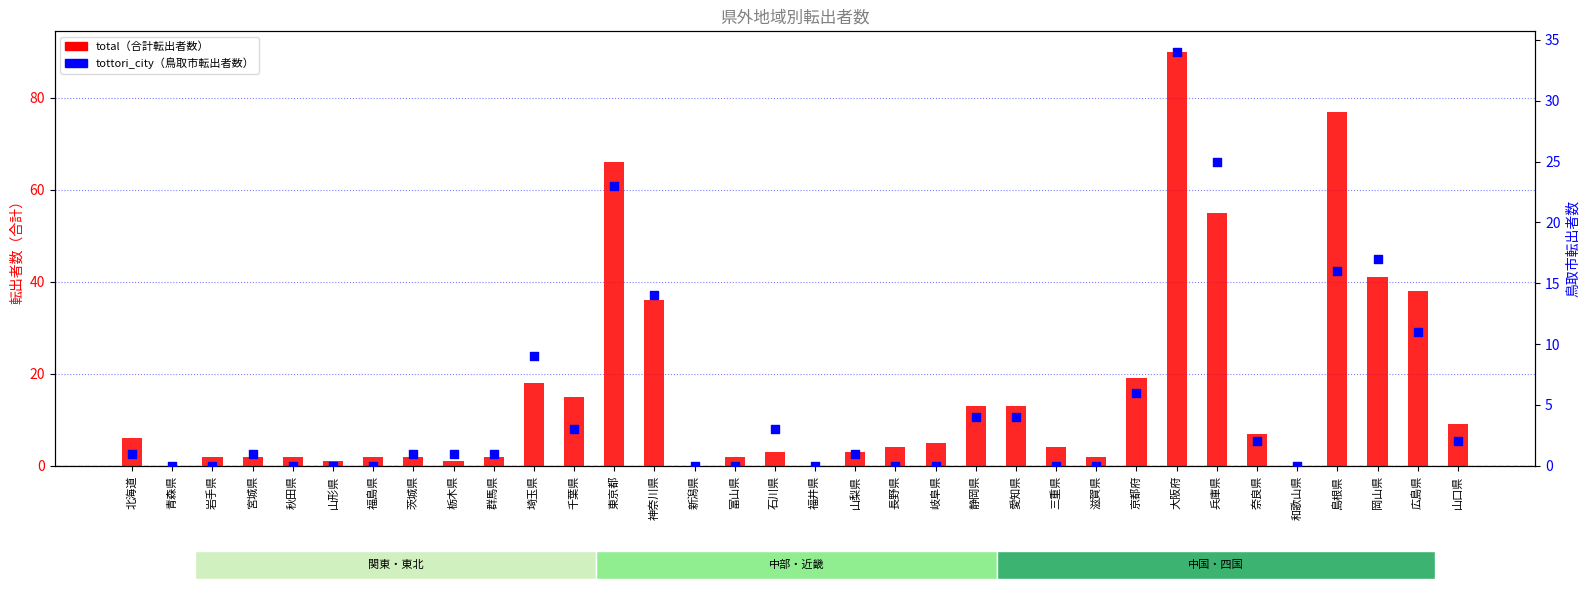

Which series has the widest spread of Y values?

total